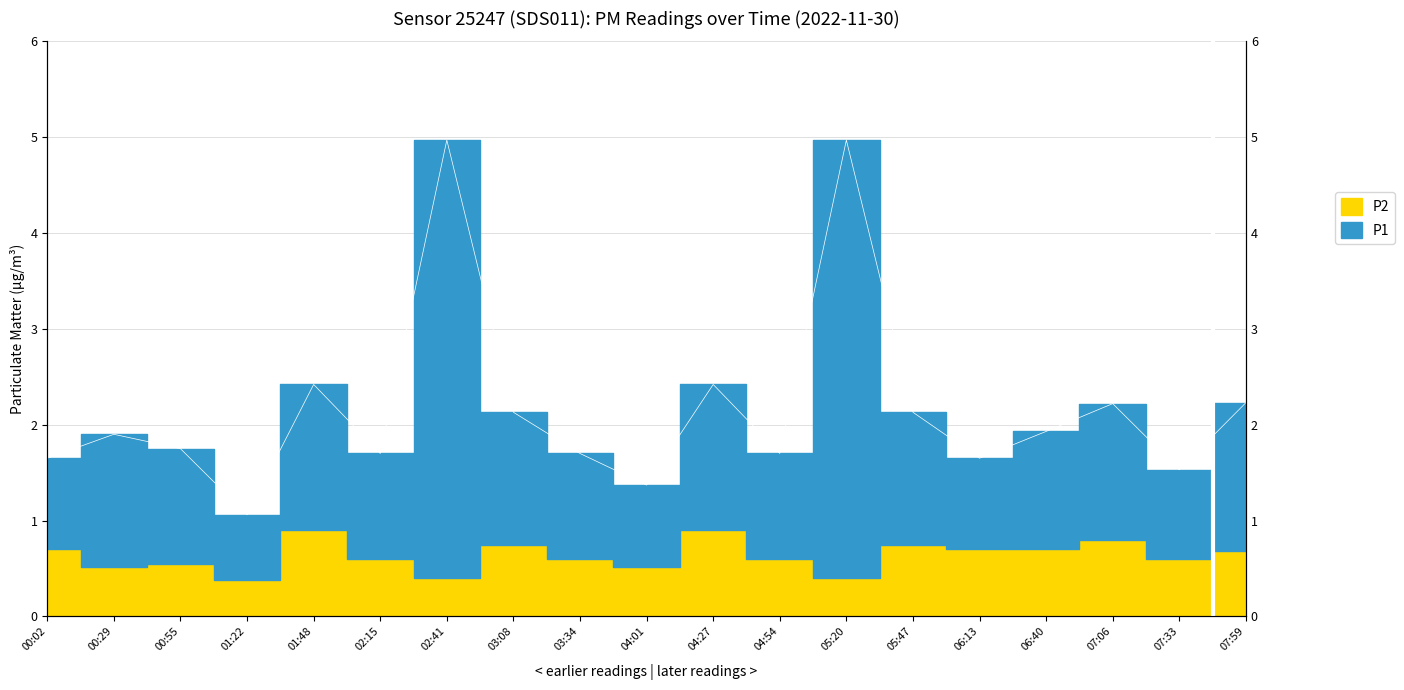

What is the approximate value at 00:55?

1.8